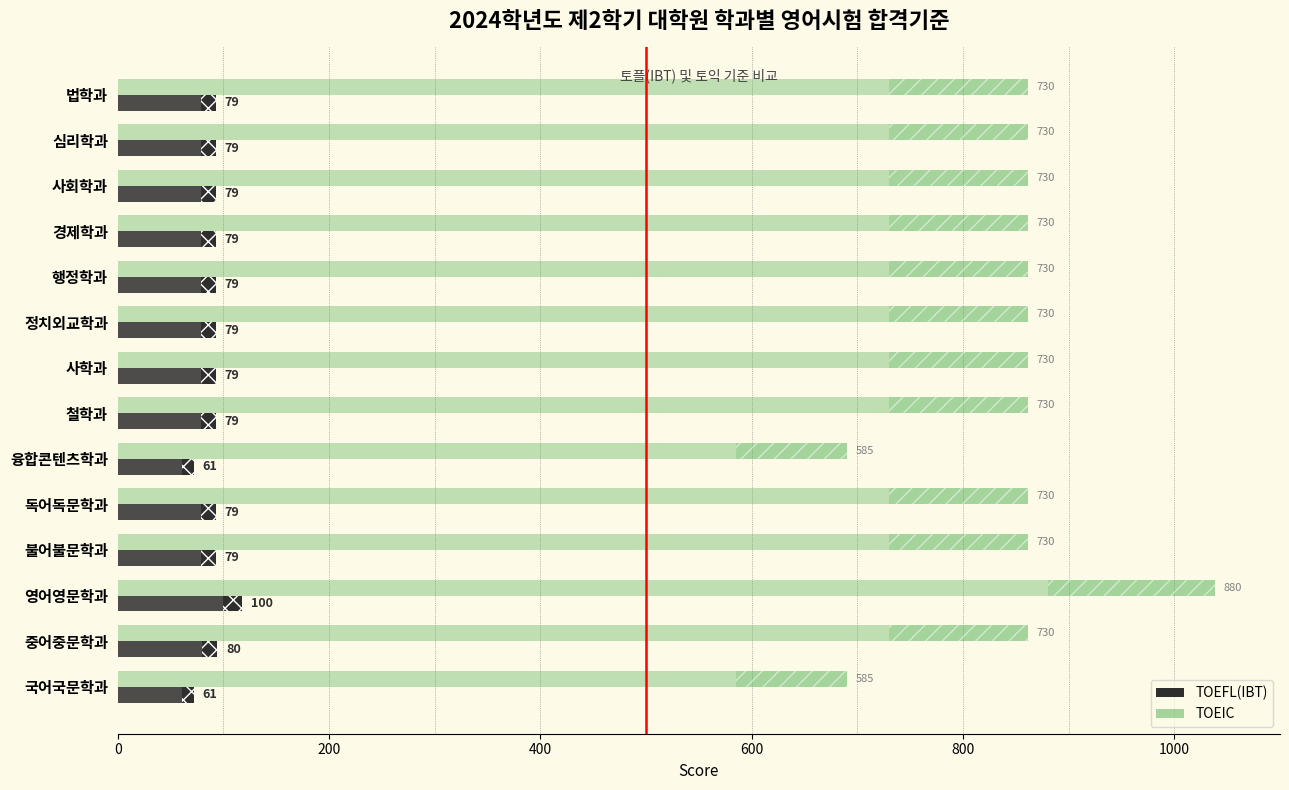

Which series has the largest range (max minus min)?

TOEIC